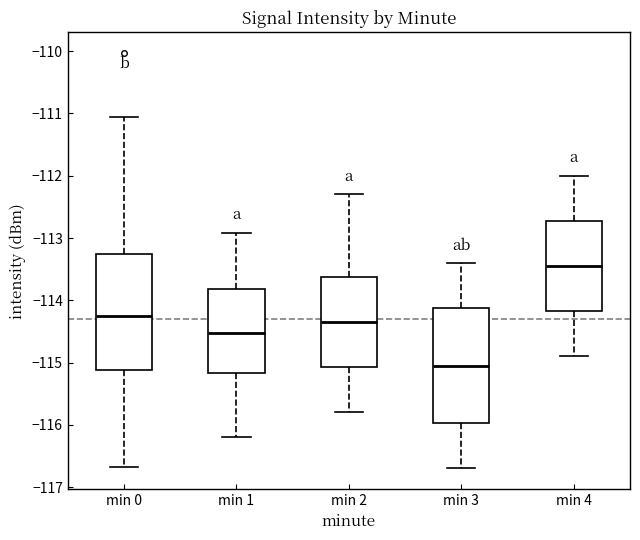

Which box's median line is the highest?

min 4